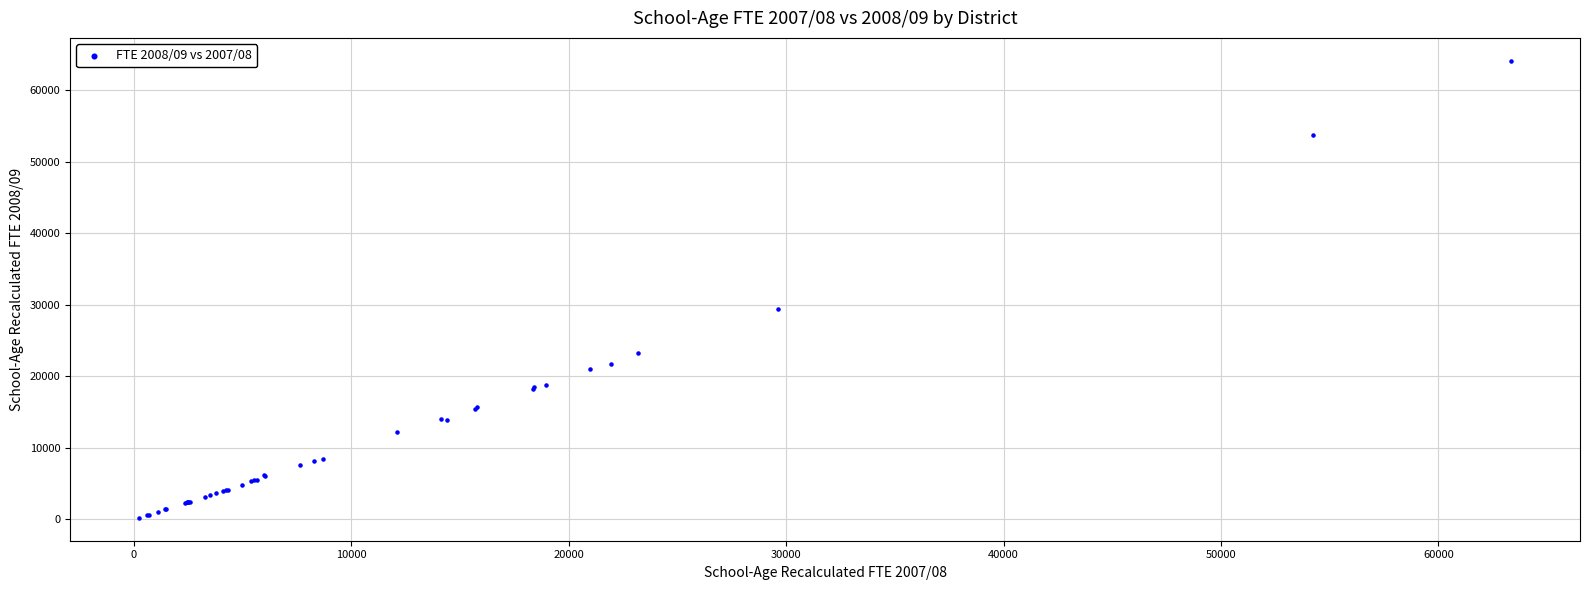

What Y value in the scatter plot is closest to 32168?

29441.5